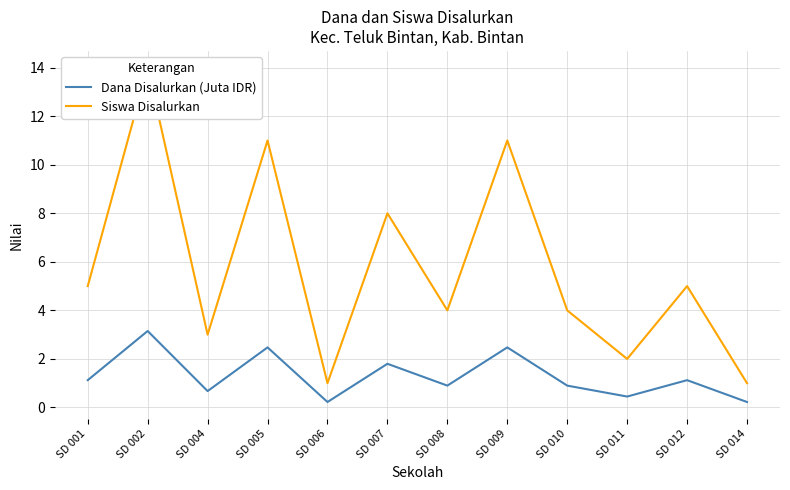

What are all the series names shown in the legend?

Dana Disalurkan (Juta IDR), Siswa Disalurkan